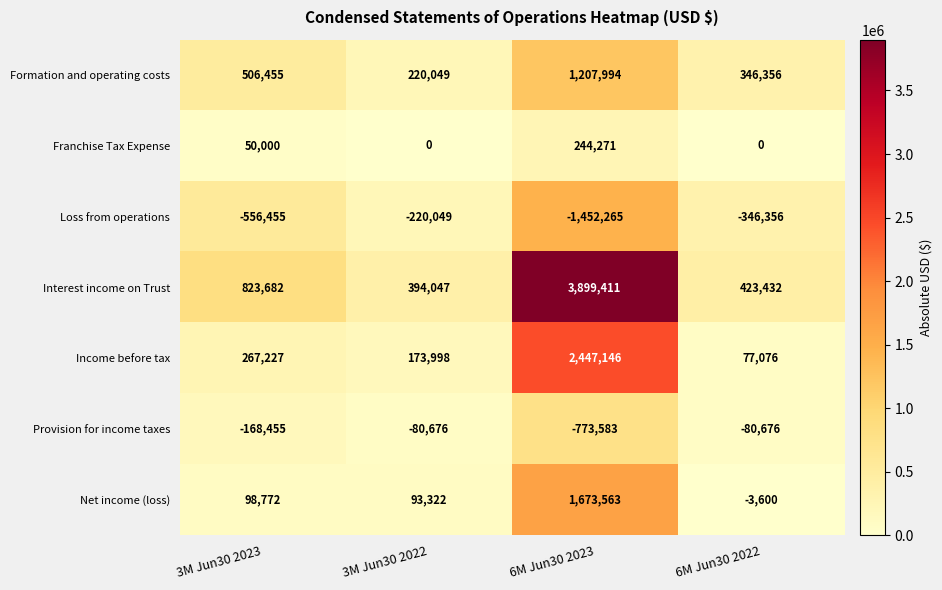

Which series has the largest total across all categories?

Interest income on Trust